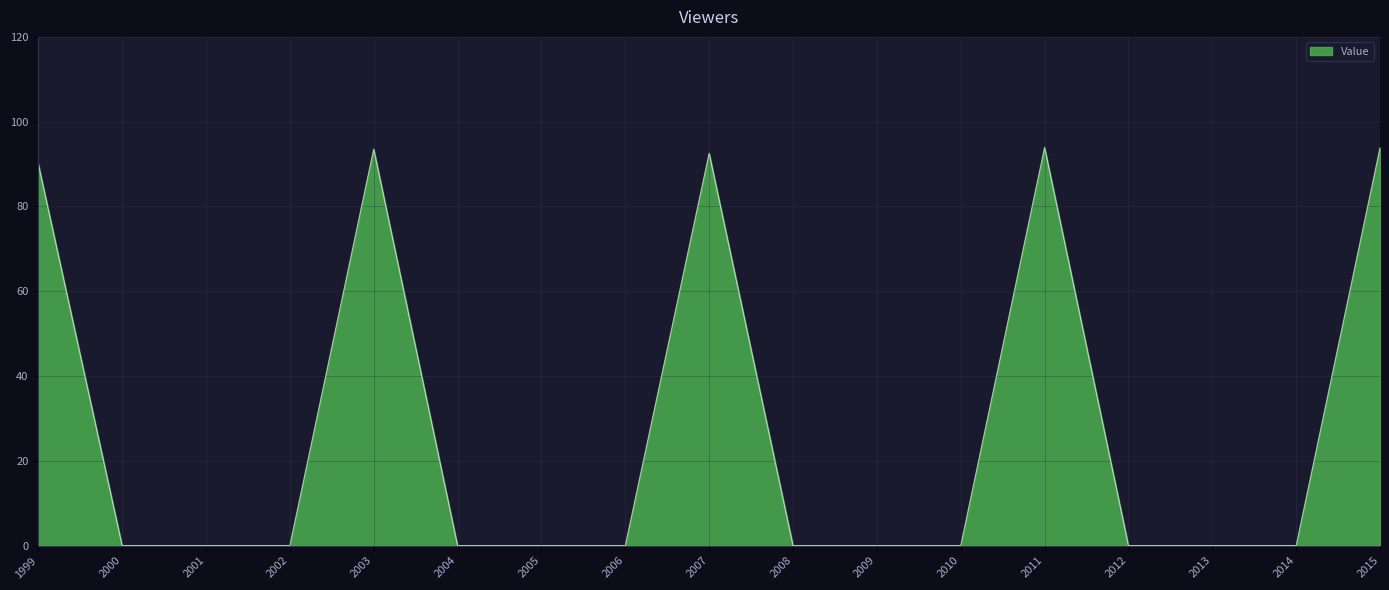

Is it true that the value at 2013 is 0.0?

True